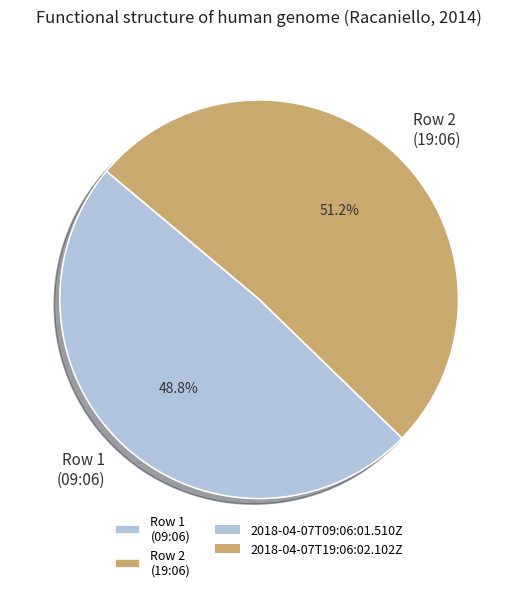

Which category has the biggest portion of the pie?

Row 2 (19:06)